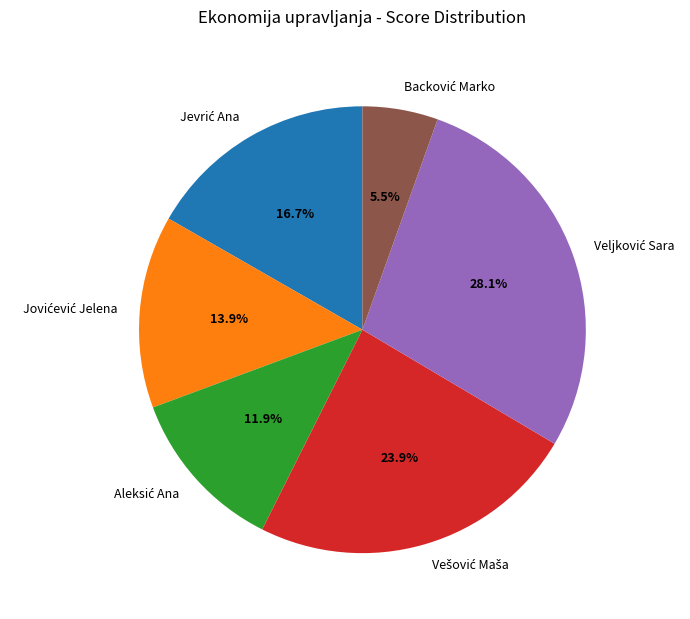

Is there a majority slice in this chart?

No